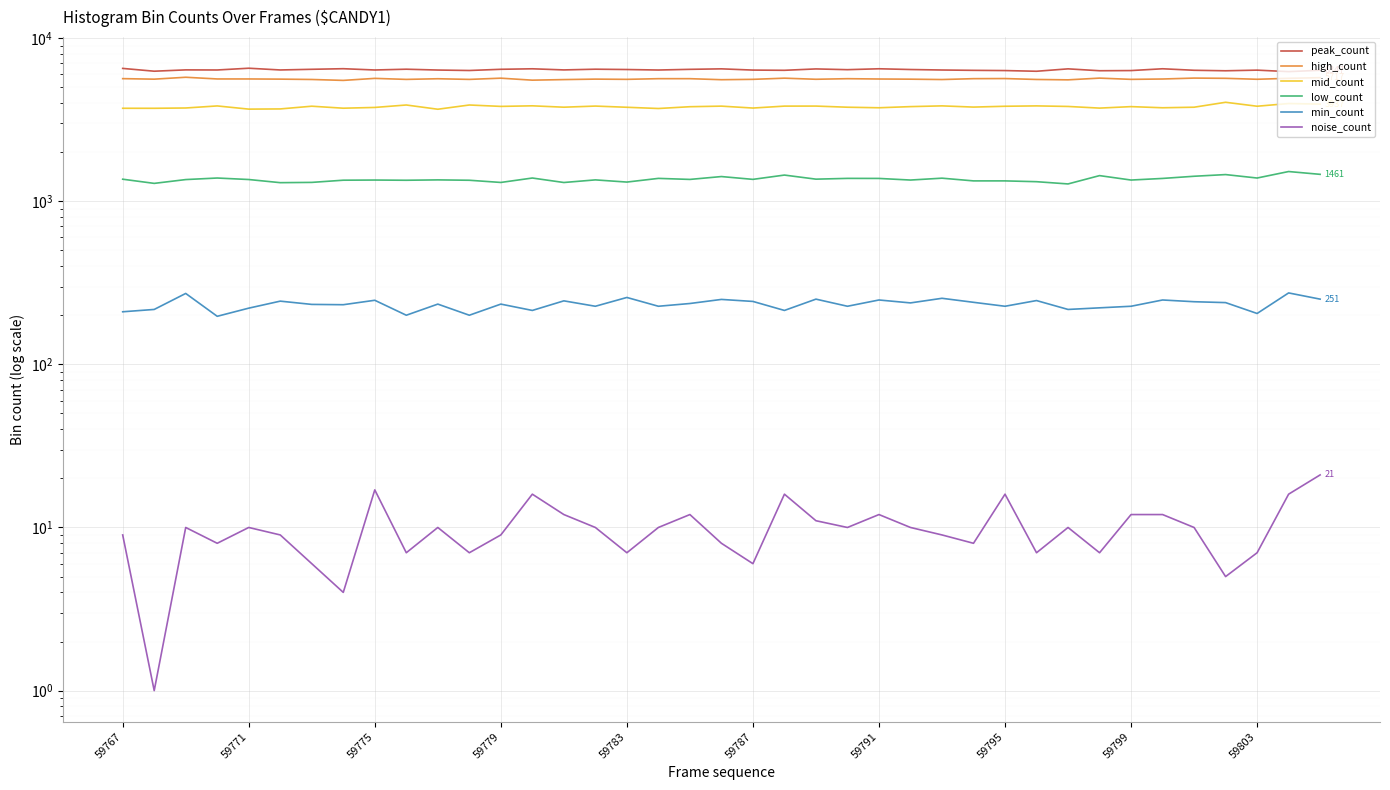

Is the value of mid_count at 34 greater than the value of noise_count at 17?

Yes